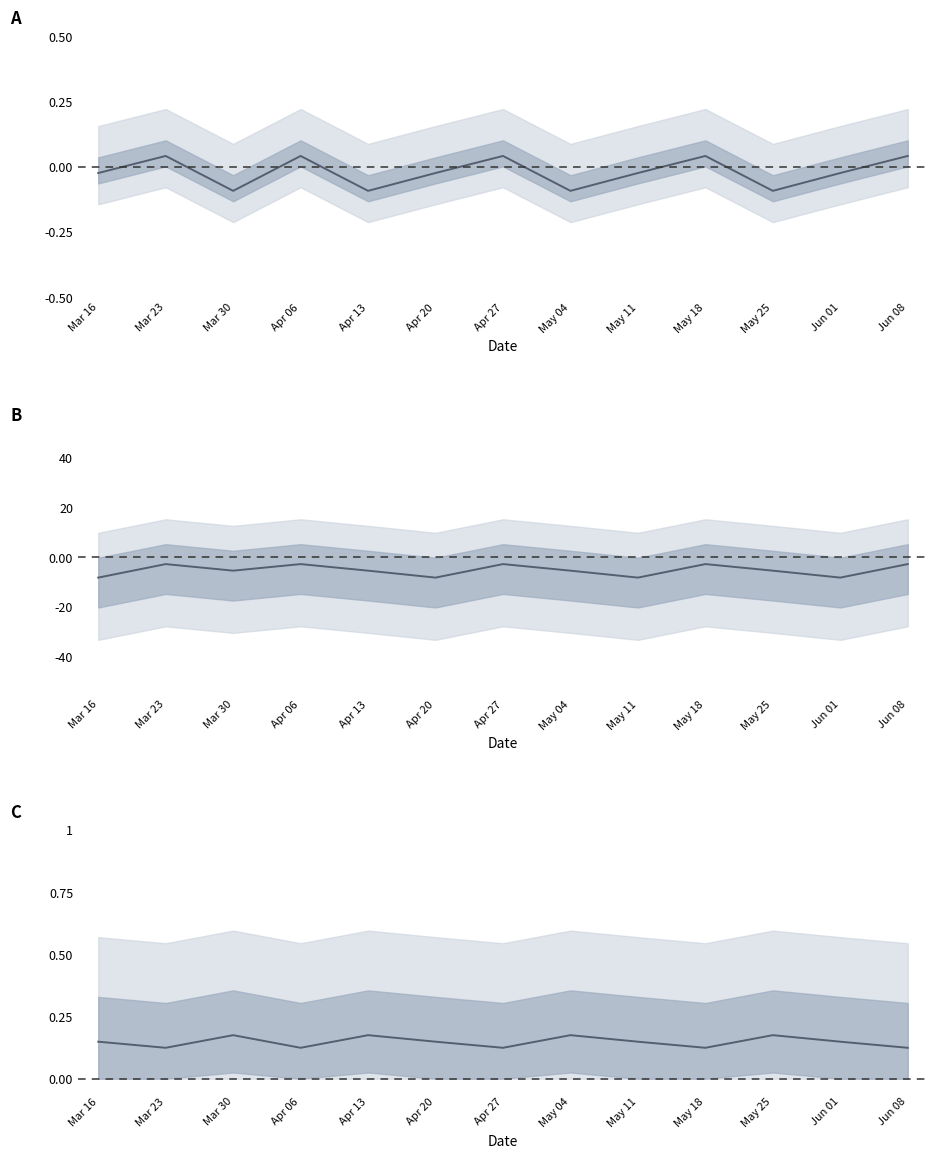

What is the label of the 3rd point from the right?

May 25